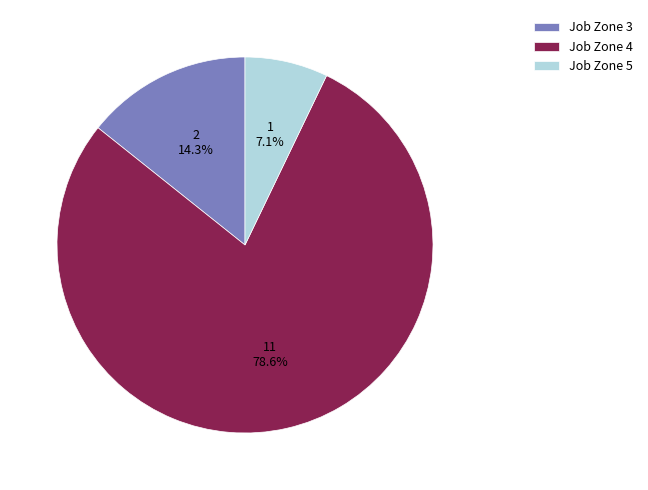

Do Job Zone 4 and Job Zone 3 together represent more than half of the pie?

Yes